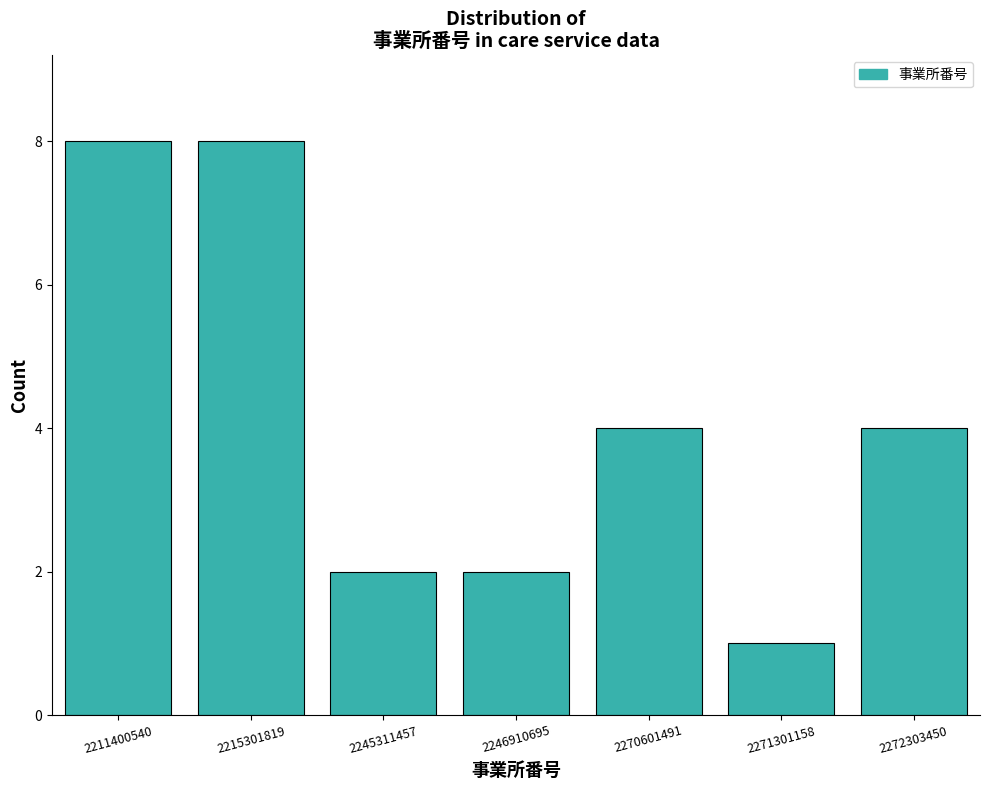

Reading right to left, transcribe all the data shown in this chart.

2272303450=4	2271301158=1	2270601491=4	2246910695=2	2245311457=2	2215301819=8	2211400540=8